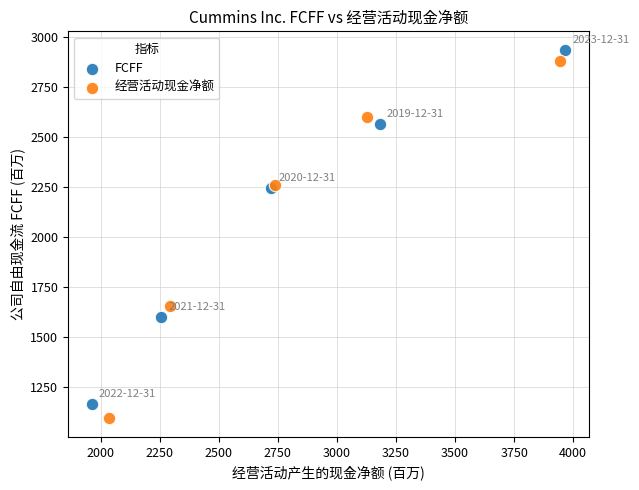

Which series has the widest spread of Y values?

经营活动现金净额